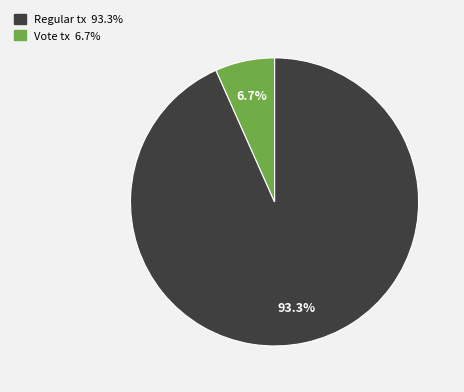

The Regular tx slice represents 99% of the pie. True or false?

False